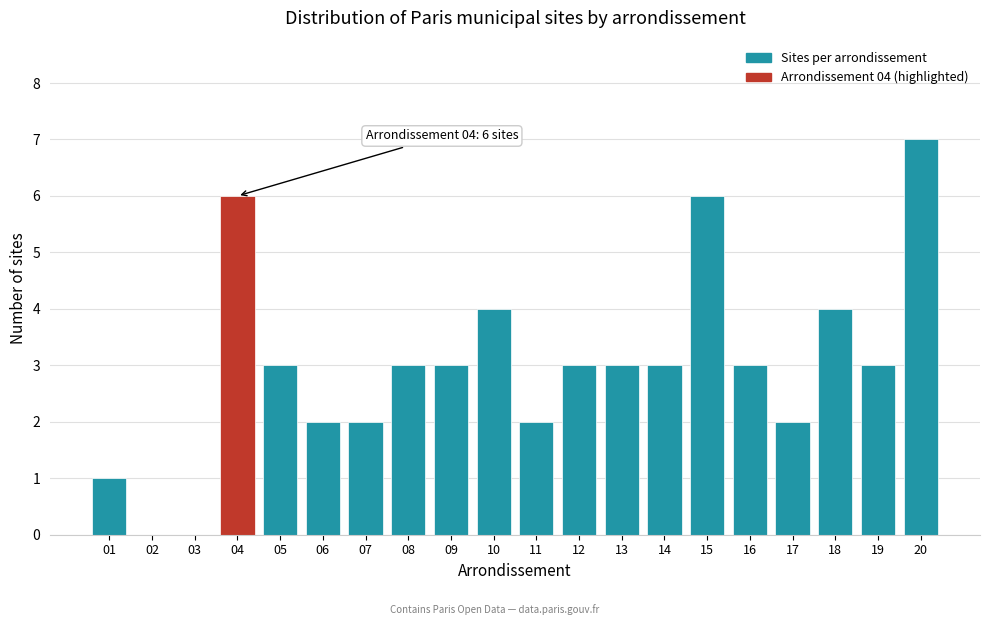

Reading right to left, list all the values displayed in this chart.

20=7	19=3	18=4	17=2	16=3	15=6	14=3	13=3	12=3	11=2	10=4	09=3	08=3	07=2	06=2	05=3	04=6	03=0	02=0	01=1